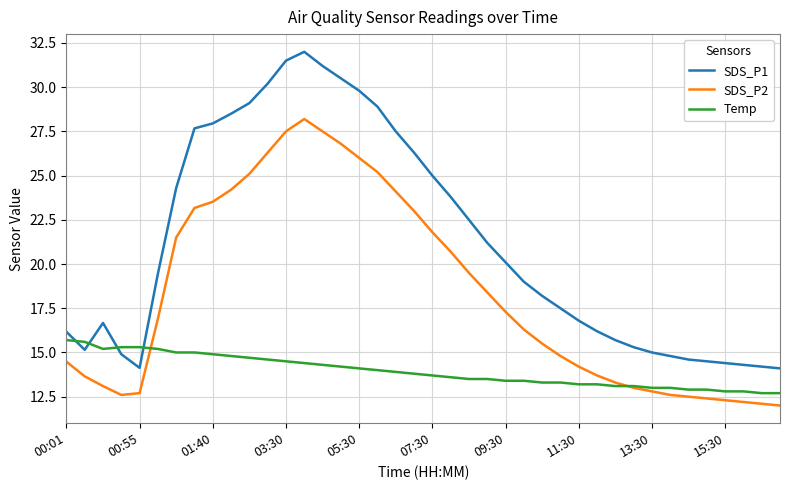

True or false: SDS_P1 and SDS_P2 intersect in this chart.

False